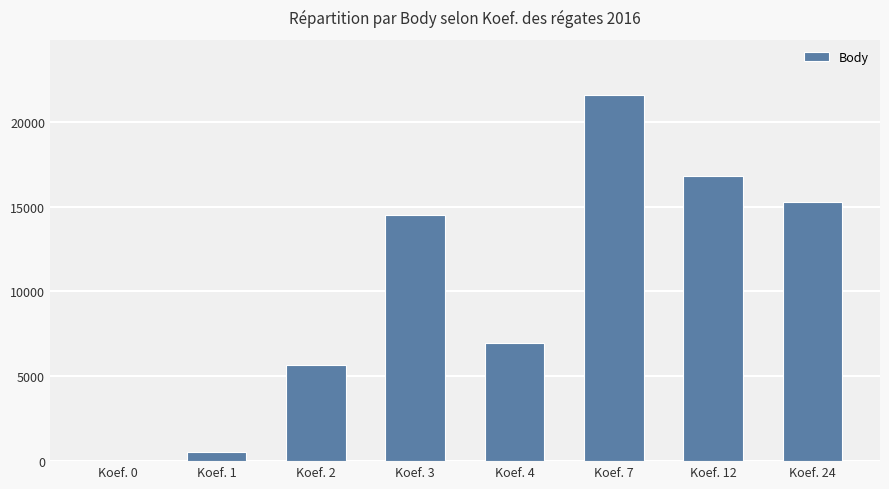

What is the sum of all values?

81435